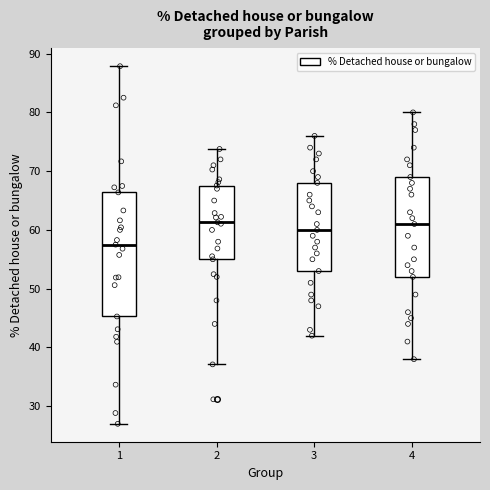

Where does the lower whisker of the box at x = 1 end on the y-axis? The values are not printed on the chart, so give them approximately, as read against the axis.

27